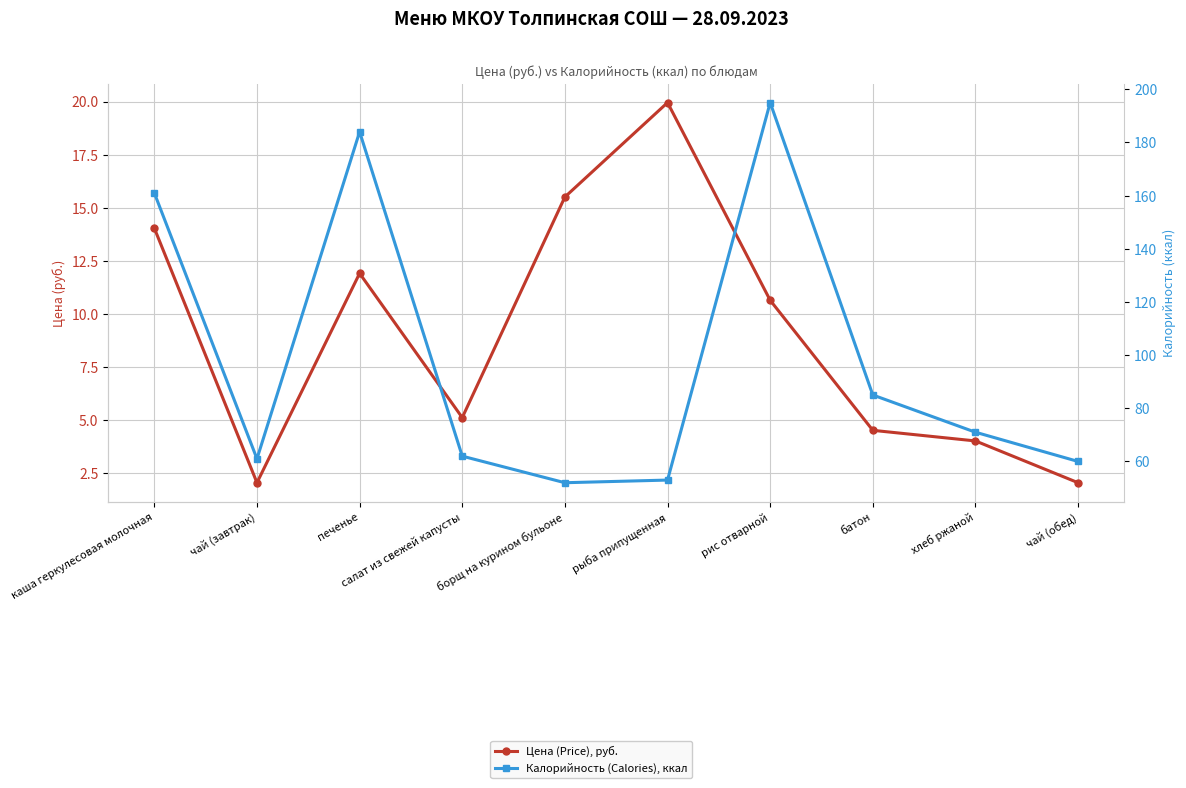

What are all the series names shown in the legend?

Цена (Price), руб., Калорийность (Calories), ккал